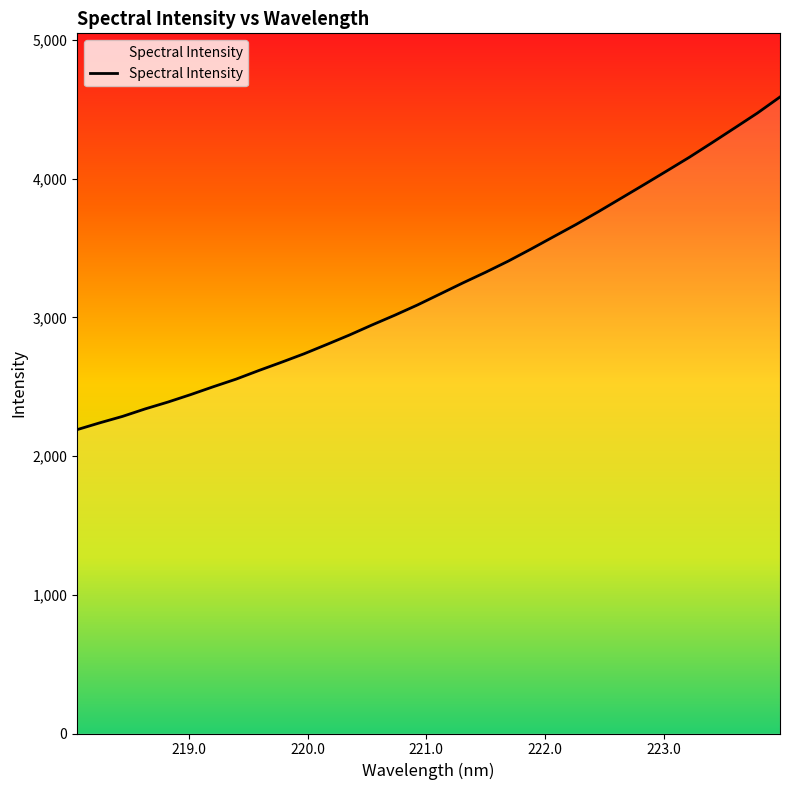

What is the minimum value shown in the chart?

2190.6